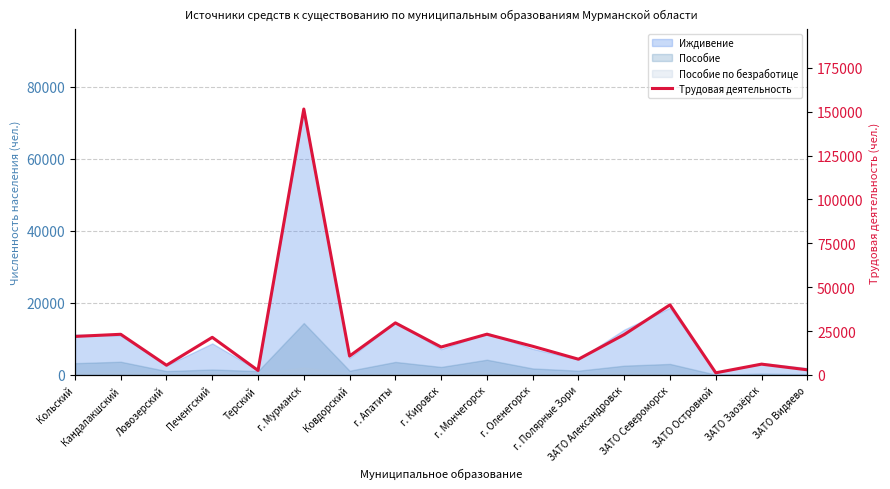

Rank the categories by value from highest to lowest.

г. Мурманск, ЗАТО Североморск, г. Апатиты, г. Мончегорск, Кандалакшский, ЗАТО Александровск, Кольский, Печенгский, г. Оленегорск, г. Кировск, Ковдорский, г. Полярные Зори, ЗАТО Заозёрск, Ловозерский, ЗАТО Видяево, Терский, ЗАТО Островной